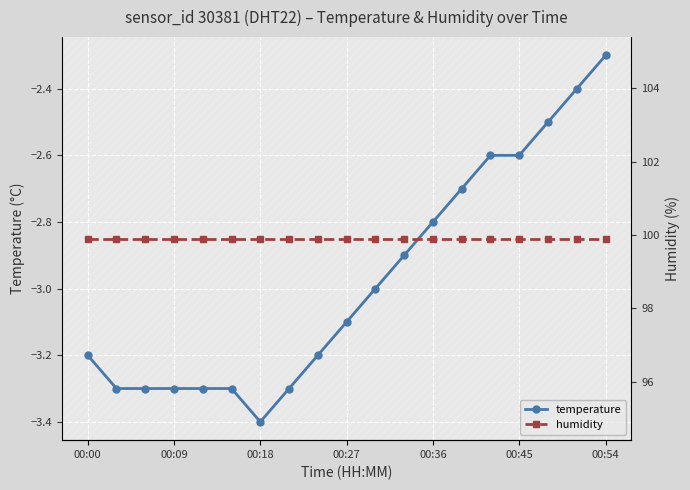

How many values in the temperature series are below -3?

10